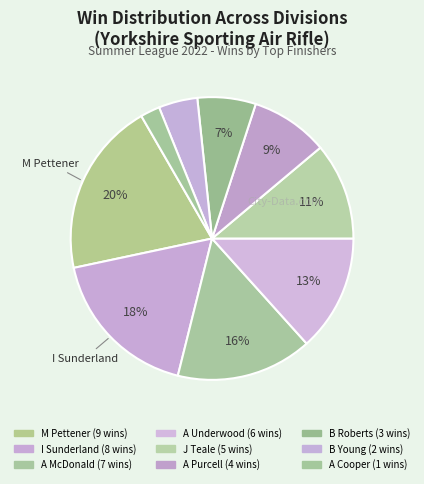

To the nearest percent, what is the average slice percentage?

11%